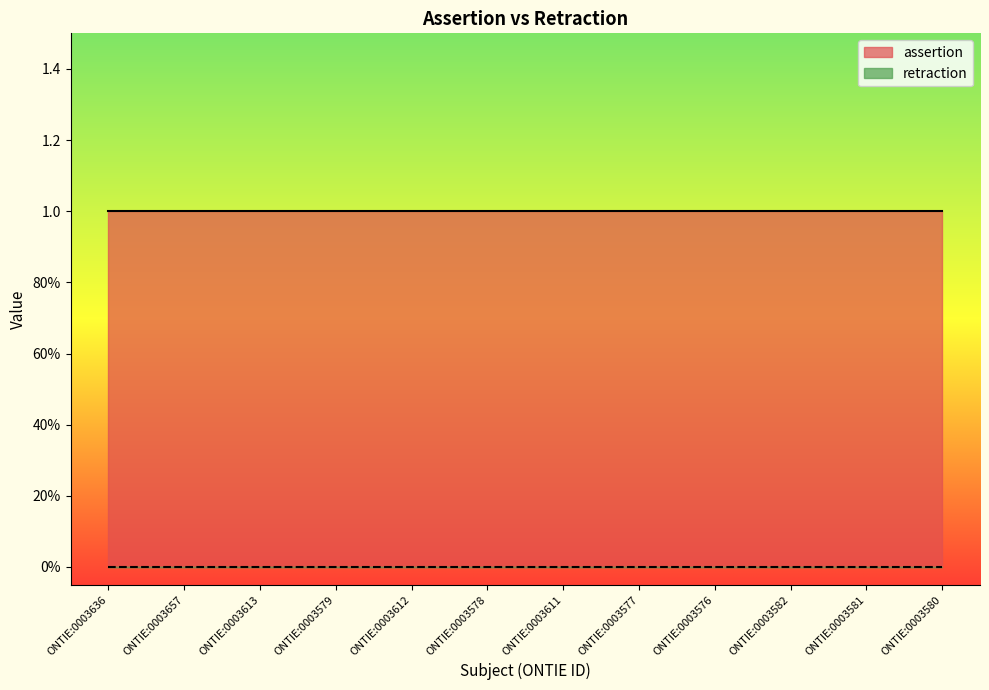

What is the sum of all assertion values?

12